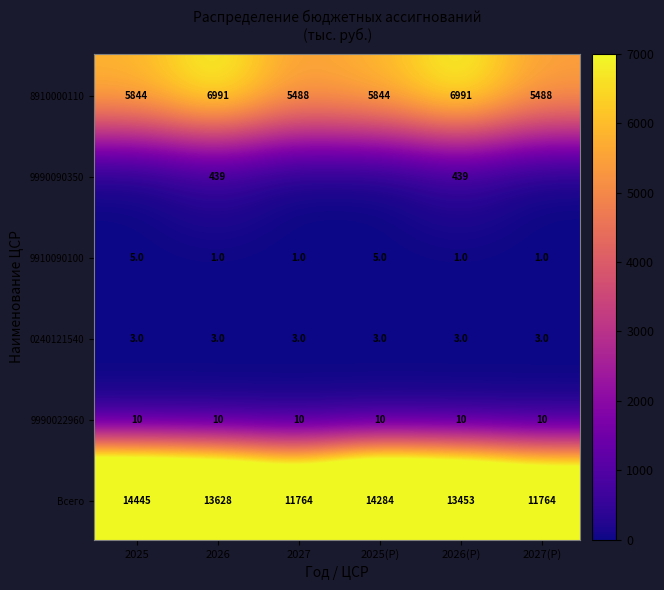

True or false: 01_13 has a value of 118.0 at 0.

False